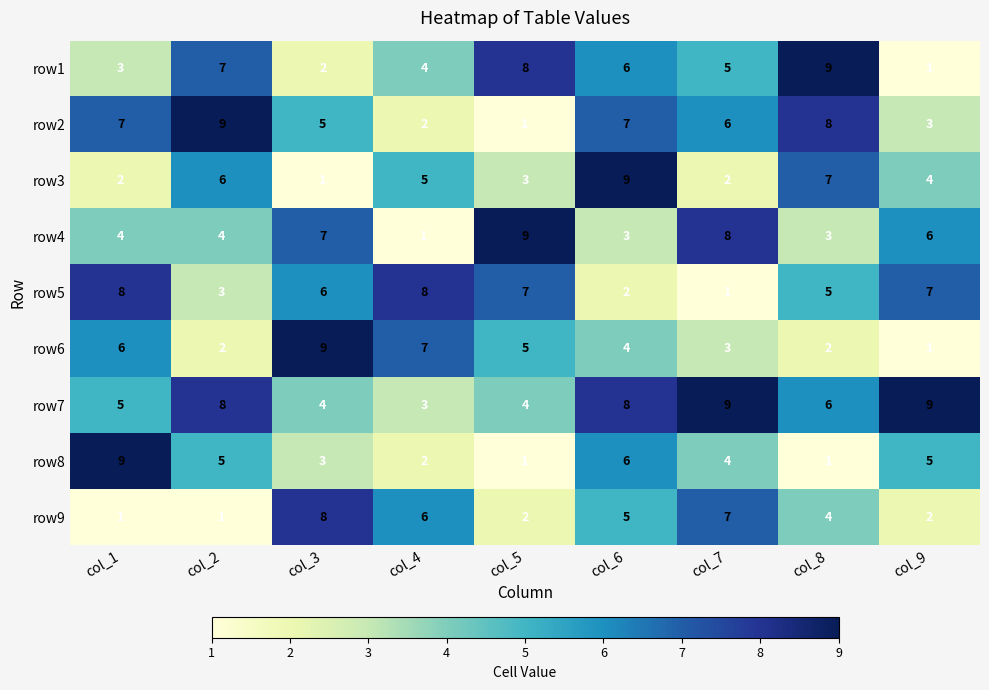

Is it true that row6 equals 7 at col_4?

True